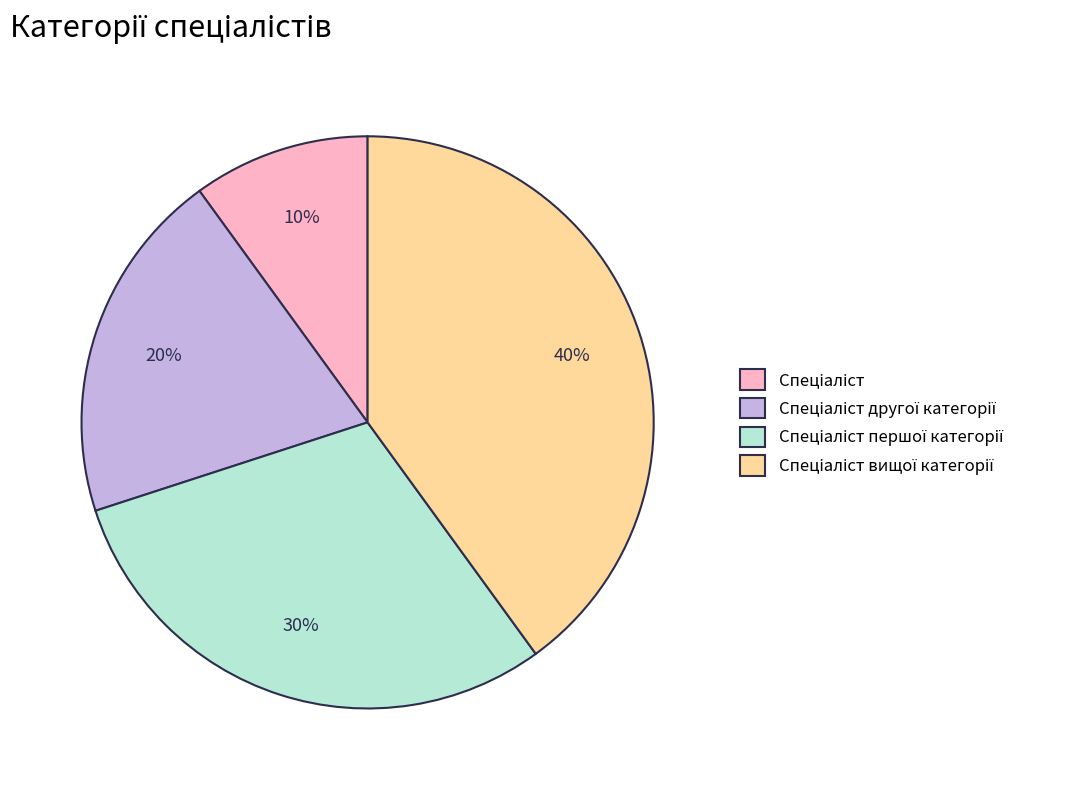

To the nearest percent, what is the average slice percentage?

25%